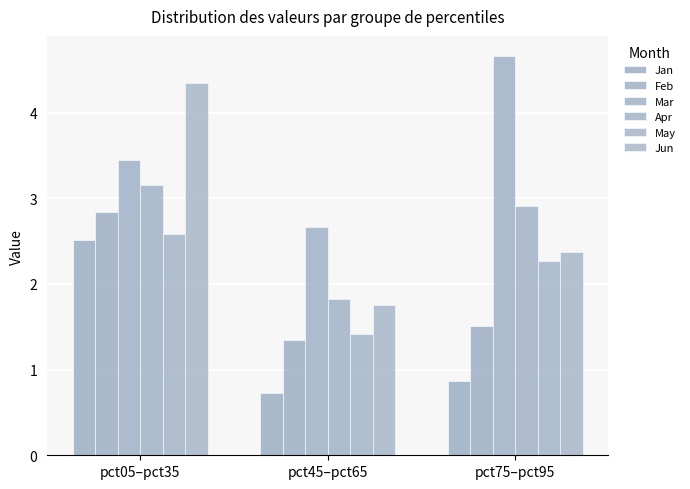

At how many categories does at least one series exceed 3?

2